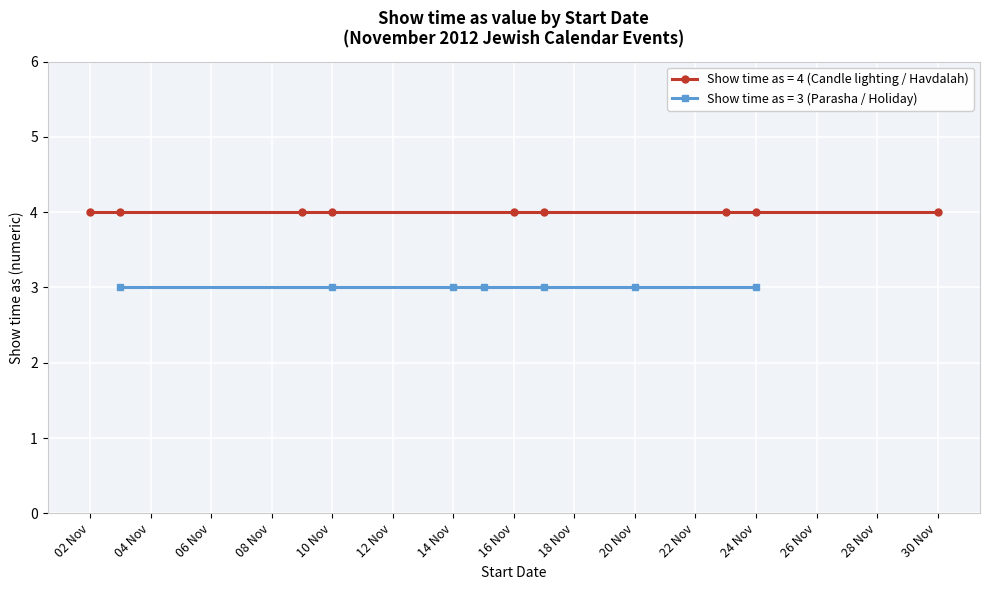

What is the sum of the Show time as (Parasha / Holiday / Other) values at 10/11/2012 and 30/11/2012?

6